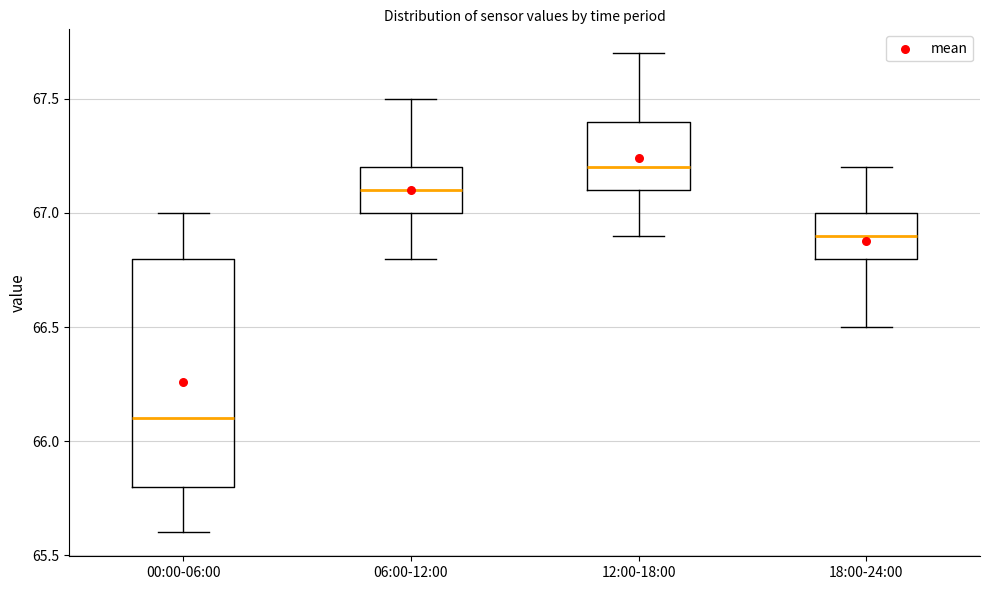

Which box's median line is the highest?

12:00-18:00